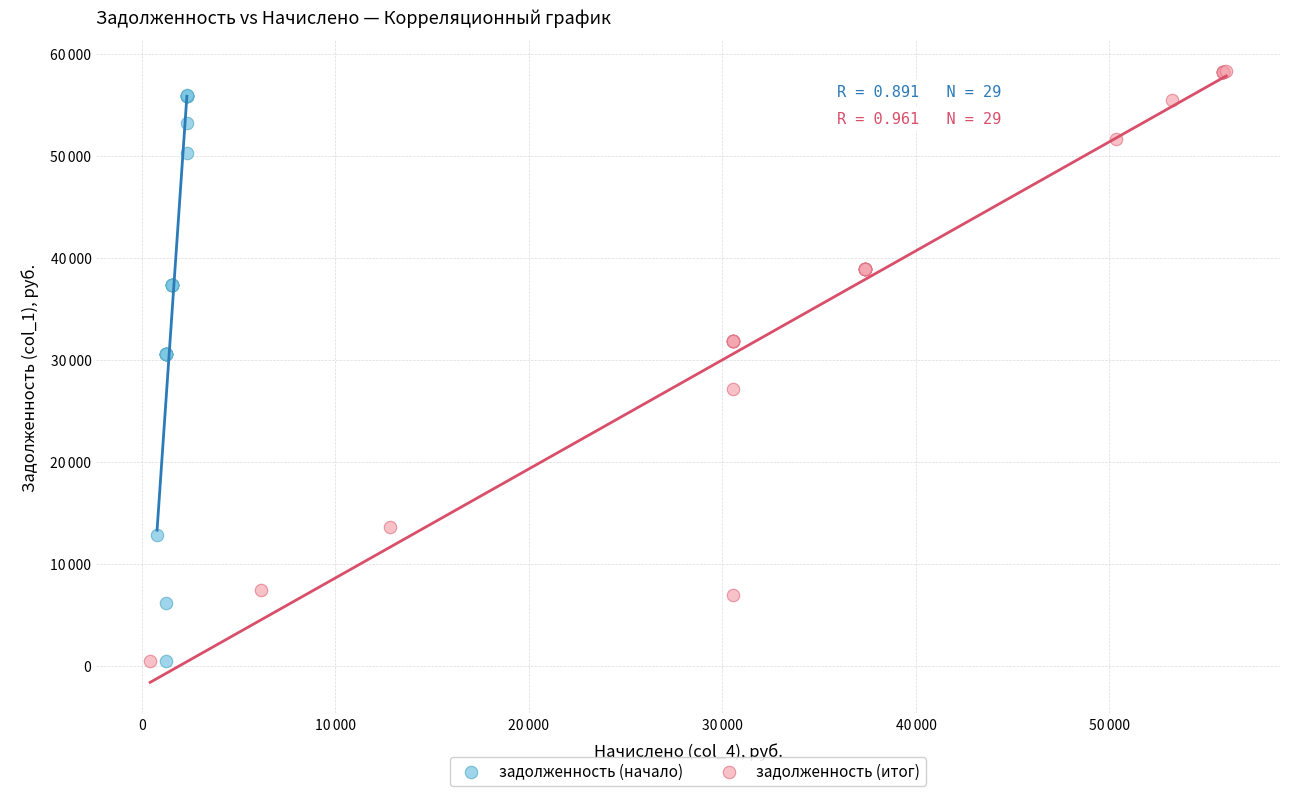

What are all the series names shown in the legend?

задолженность (начало), задолженность (итог)